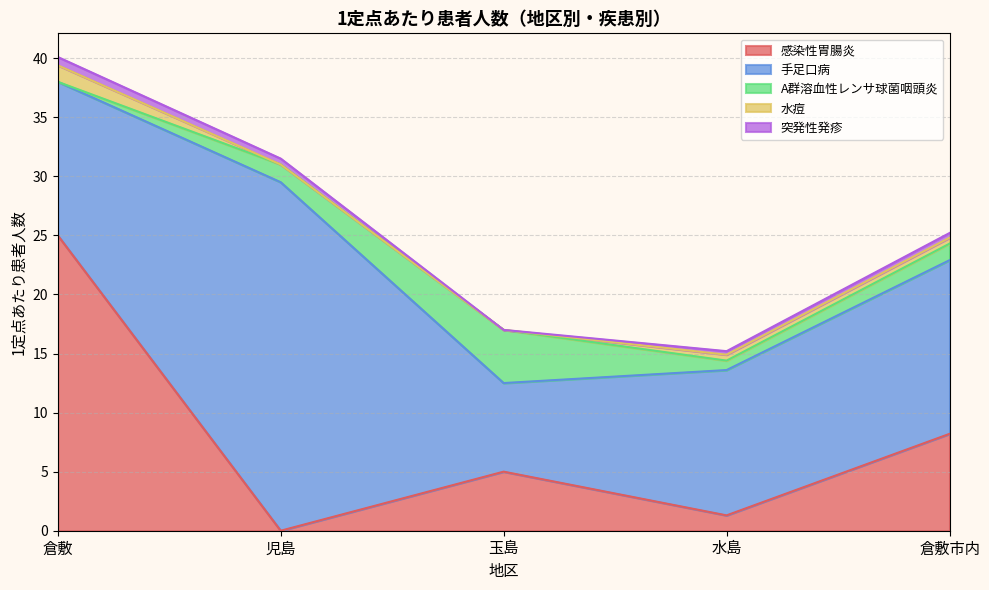

The value of 手足口病 at 児島 is 49.4. True or false?

False